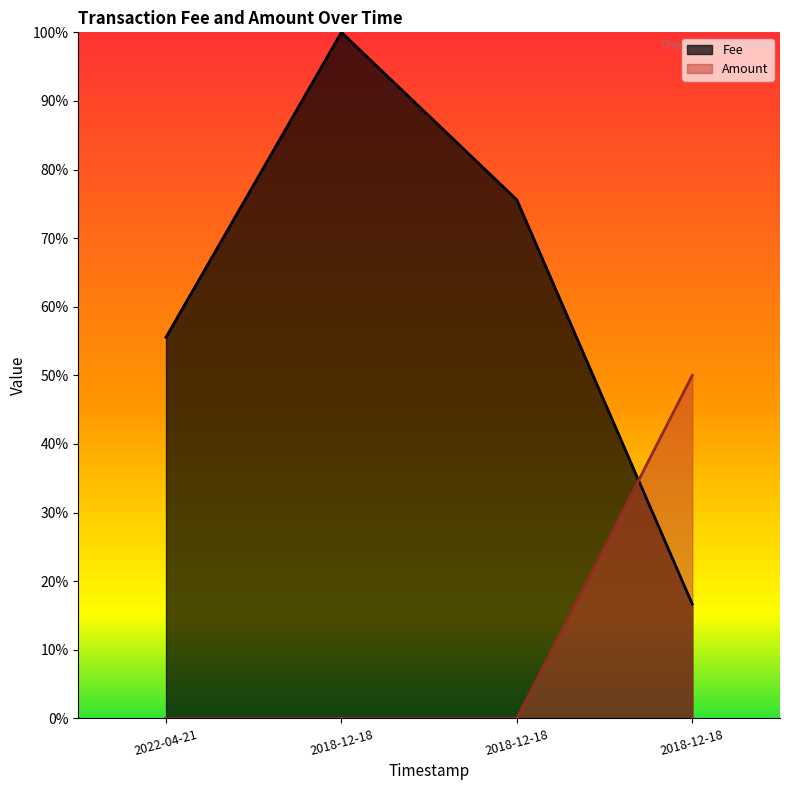

Where is the first local maximum for Fee?

2018-12-18